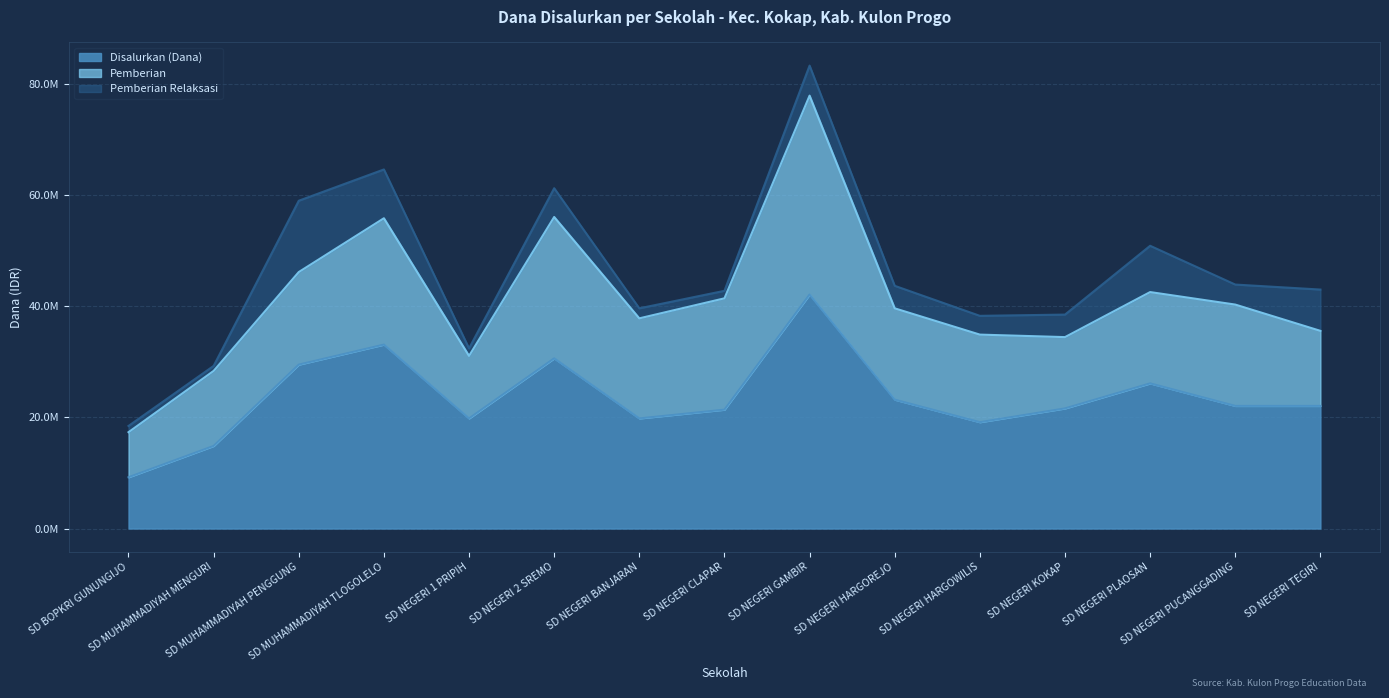

What is the value of the Pemberian point at the 3rd from the left?

16650000